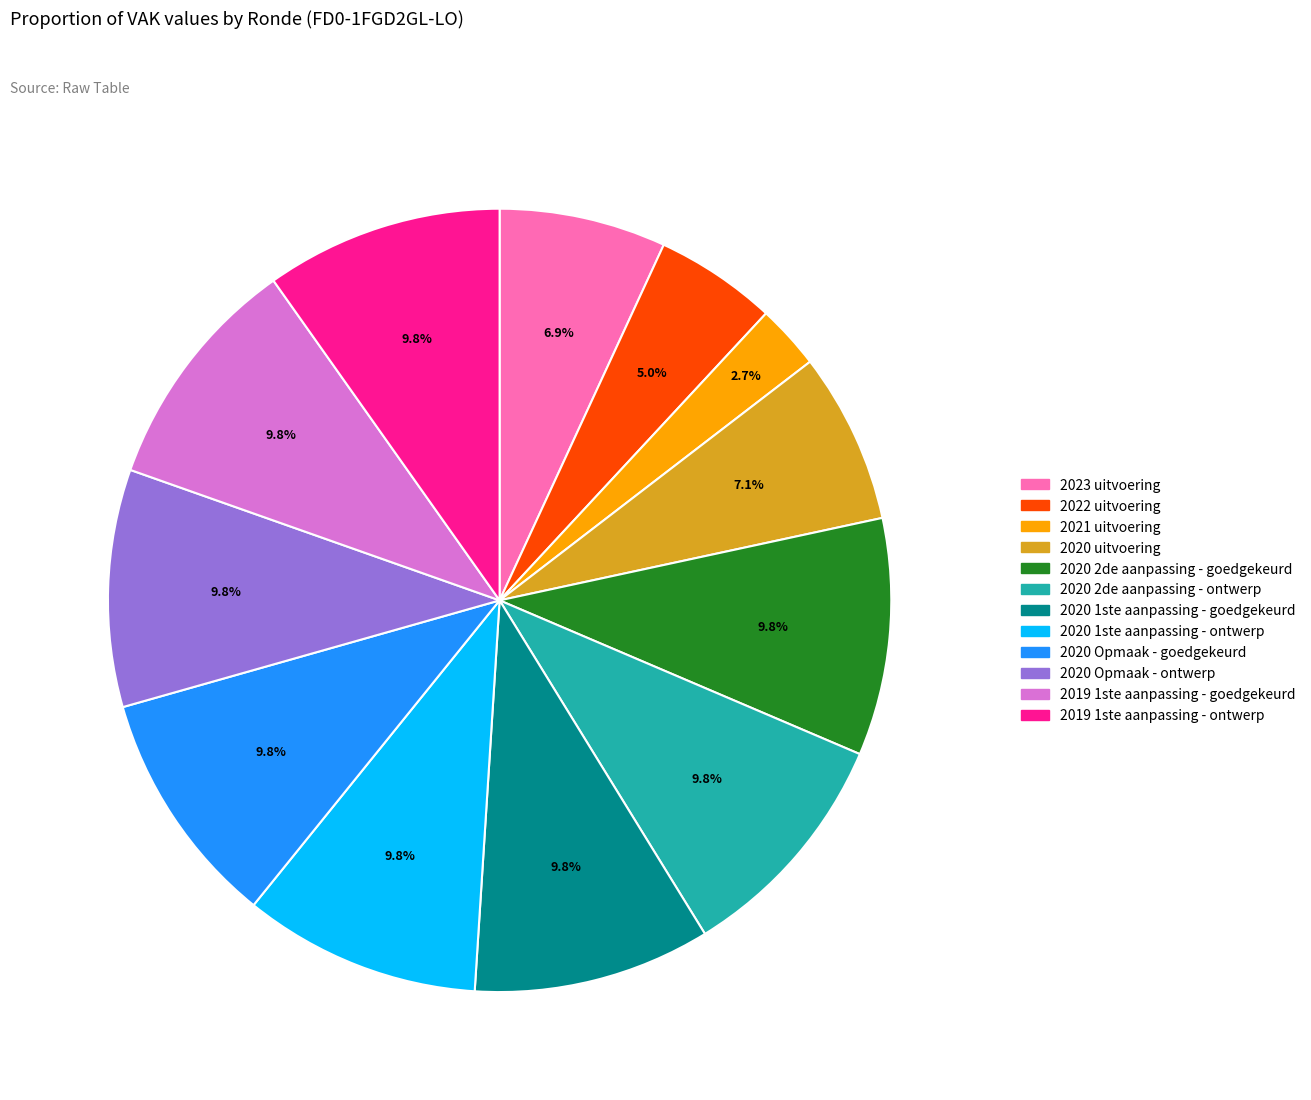

To the nearest percent, what is the combined percentage of 2022 uitvoering and 2020 Opmaak - ontwerp?

15%